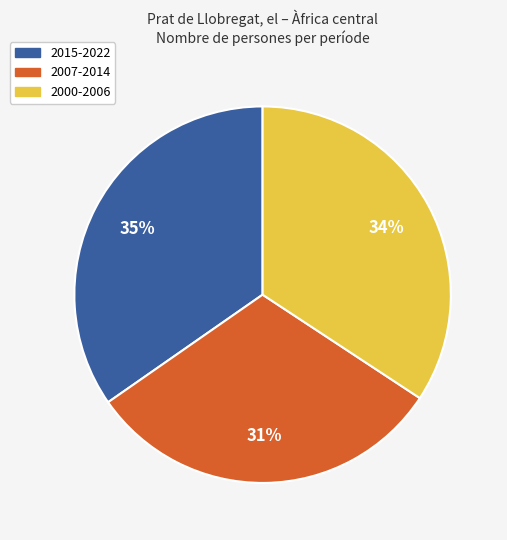

To the nearest percent, what is the difference between the largest and smallest slice percentages?

4%